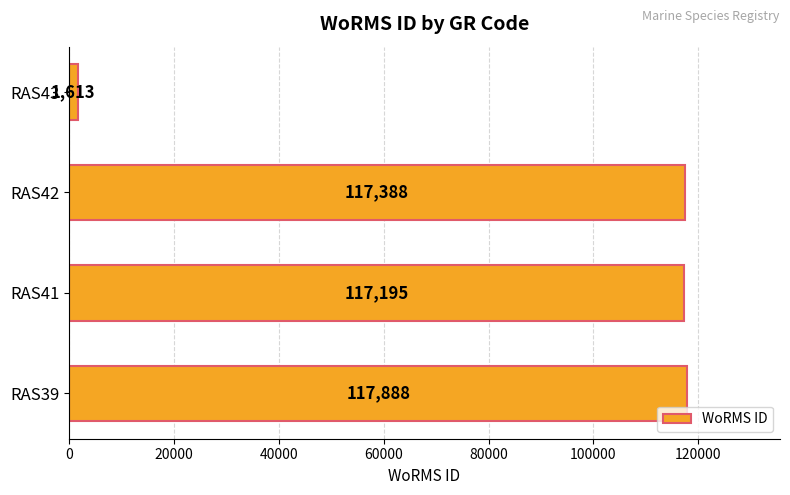

How many distinct data groups are displayed?

1